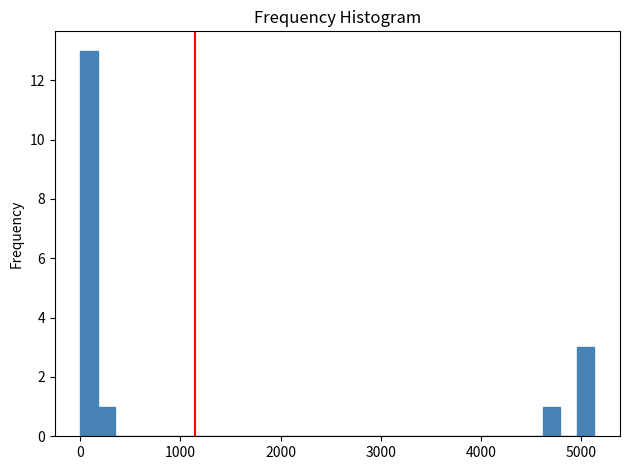

Around what value on the x-axis is the tallest bar? Give the approximate position of its centre, as read against the axis.

100